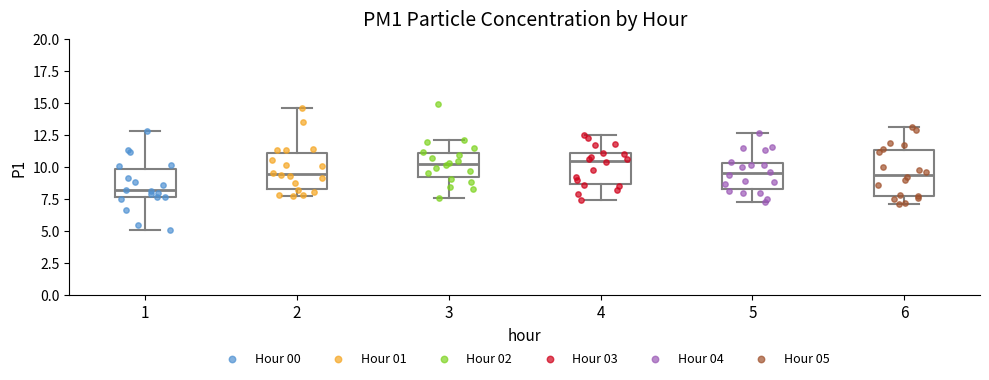

Where does the upper whisker of the box at x = 4 end on the y-axis? The values are not printed on the chart, so give them approximately, as read against the axis.

12.5